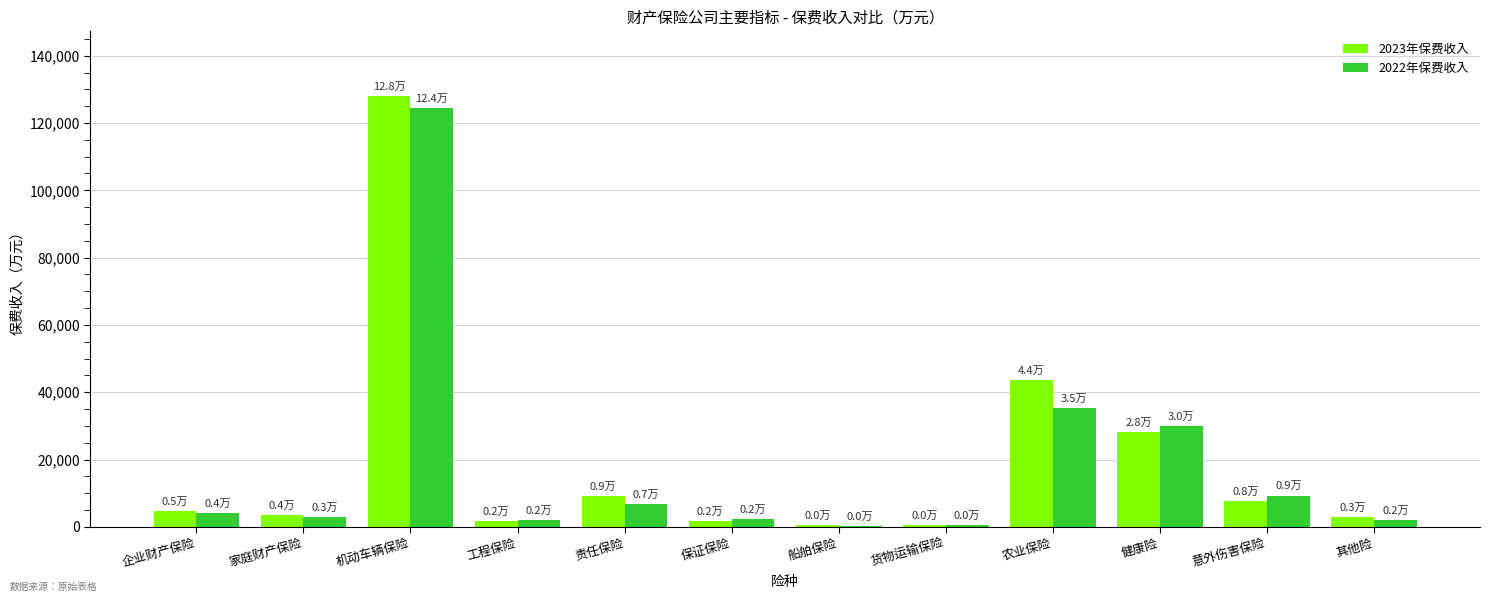

The 2022年保费收入 series shows 124357.7 at 机动车辆保险. True or false?

True